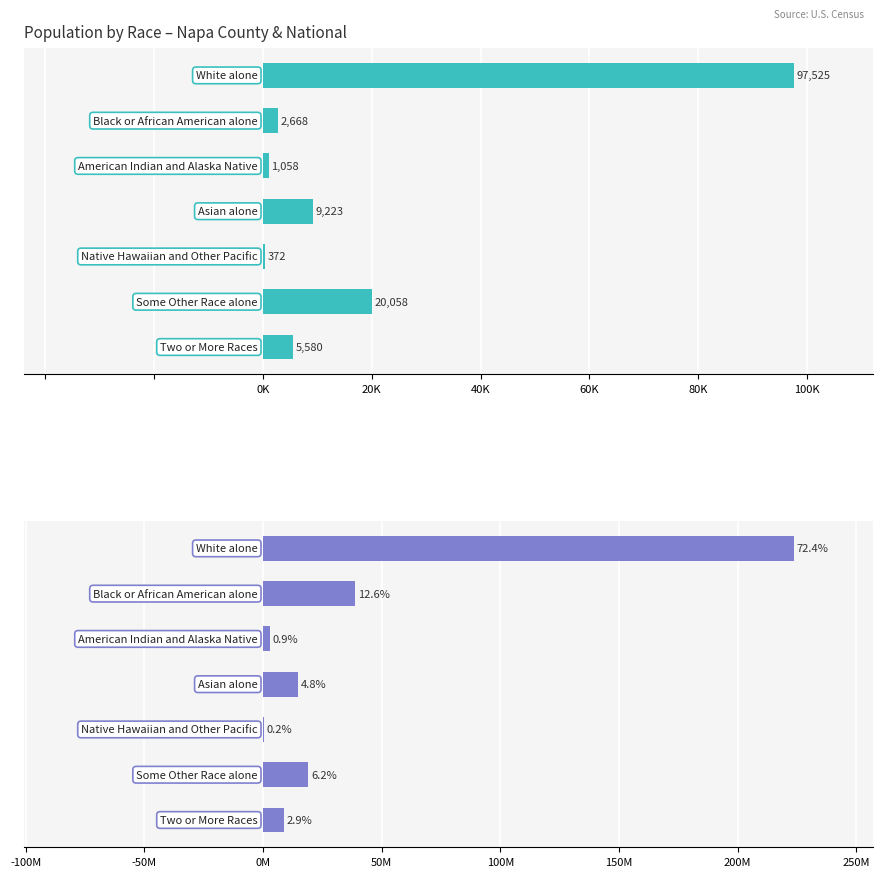

Between 0K and 60K, which series saw the biggest shift?

National